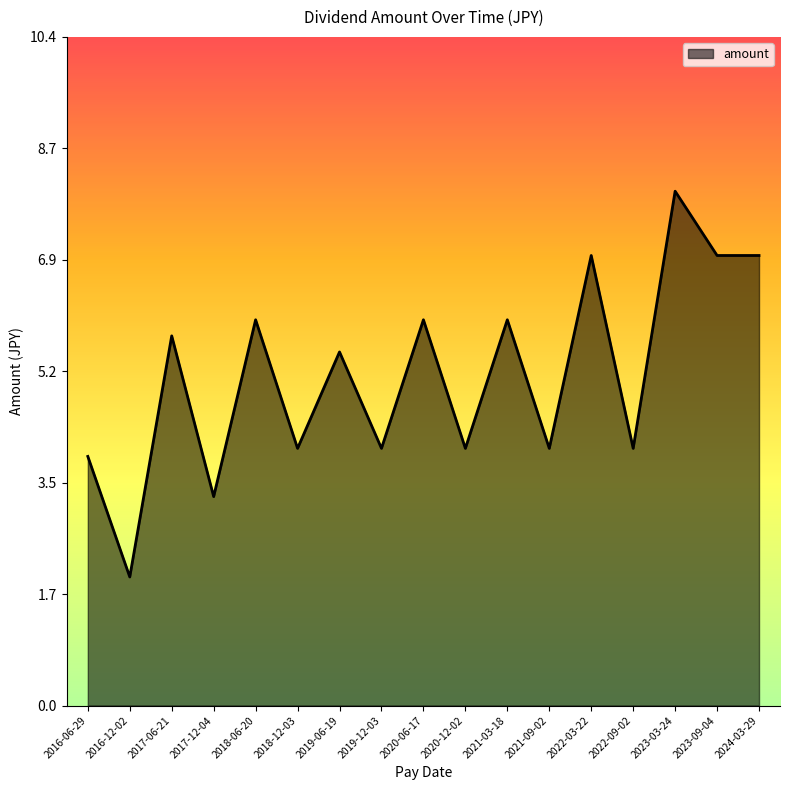

Does the chart display data point markers on the line(s)?

No